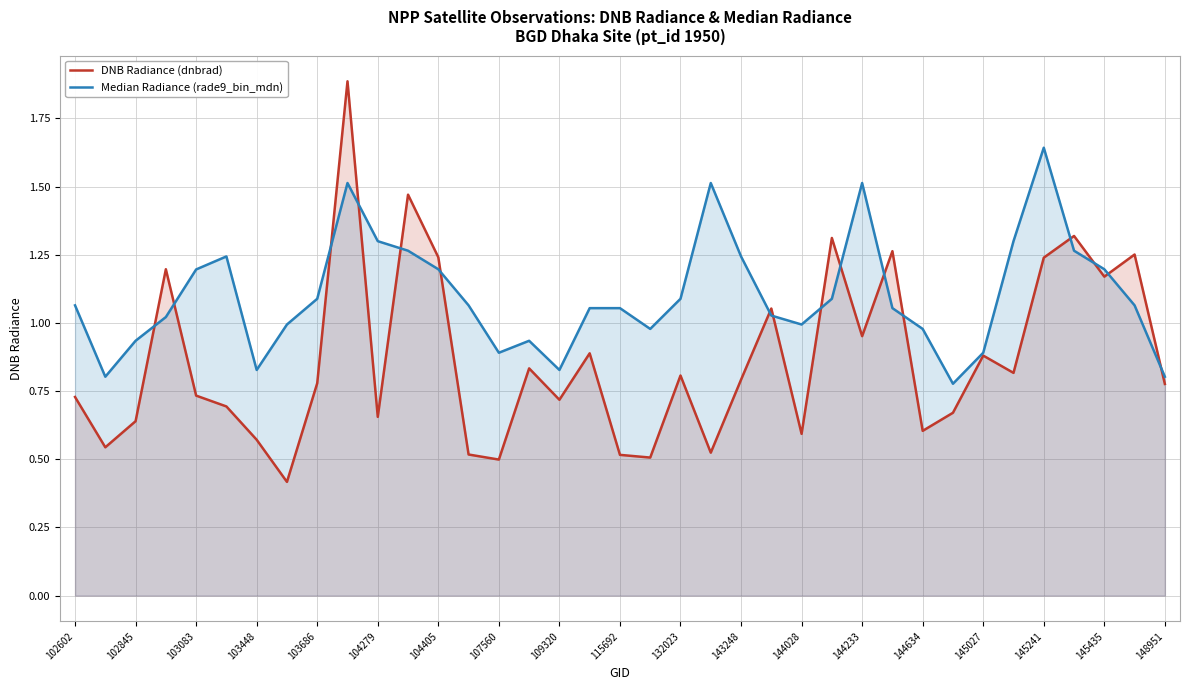

What is the lowest value of the DNB Radiance (dnbrad) series?

0.4